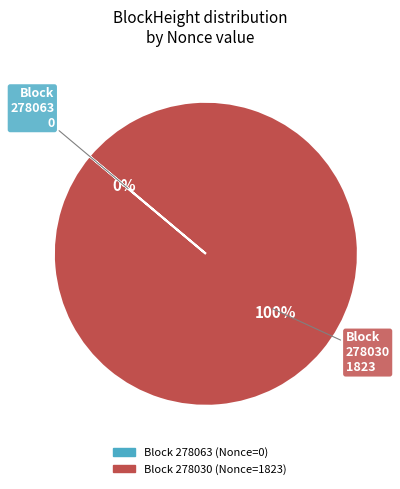

Which slice is the largest?

278030